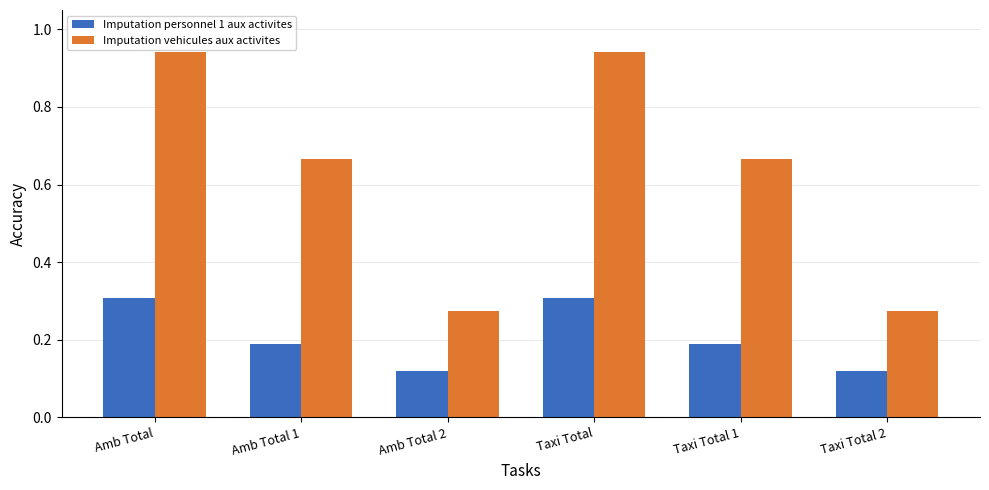

What is the label of the 1st bar from the right?

Taxi Total 2